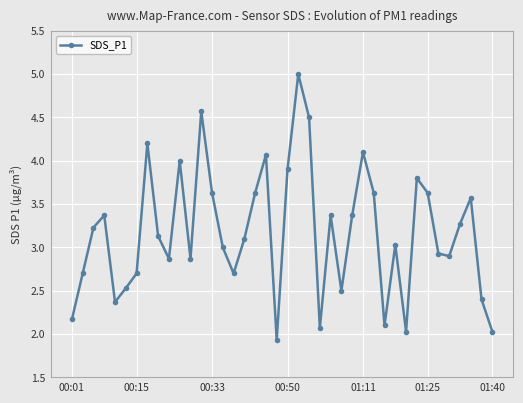

What is the value of the 9th point from the left?

3.1